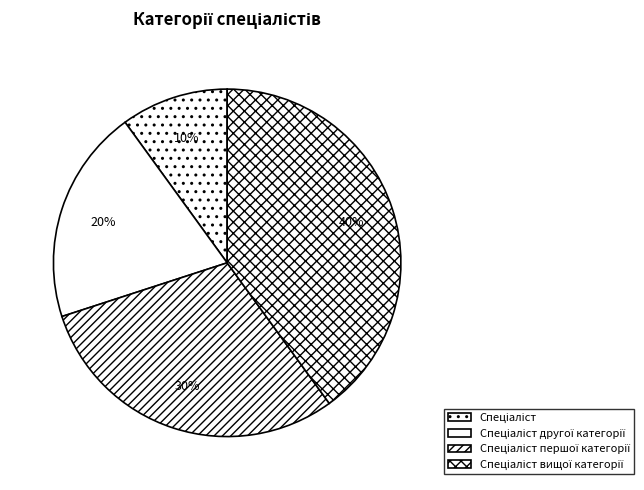

Count the number of slices in the pie.

4